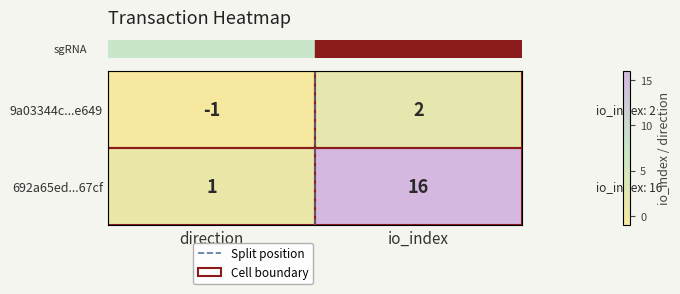

What is the difference between the 9a03344c...e649 values at io_index and direction?

3